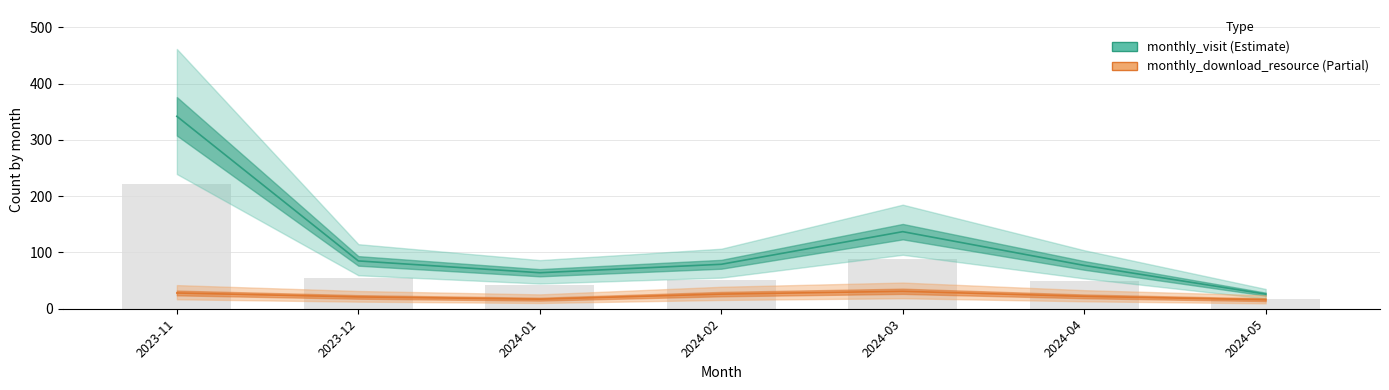

How many data points in monthly_visit are above 79?

3